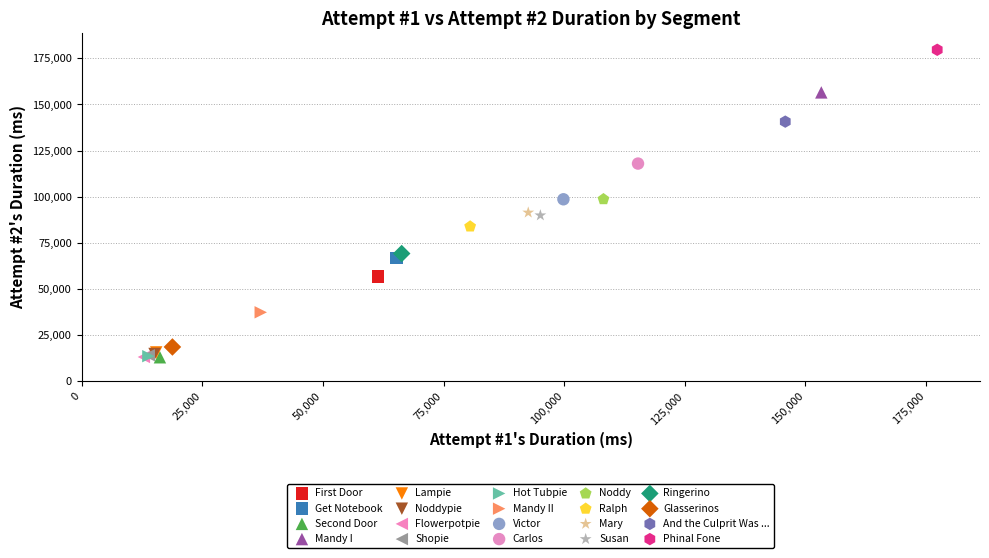

What are all the series names shown in the legend?

First Door, Get Notebook, Second Door, Mandy I, Lampie, Noddypie, Flowerpotpie, Shopie, Hot Tubpie, Mandy II, Victor, Carlos, Noddy, Ralph, Mary, Susan, Ringerino, Glasserinos, And the Culprit Was ..., Phinal Fone